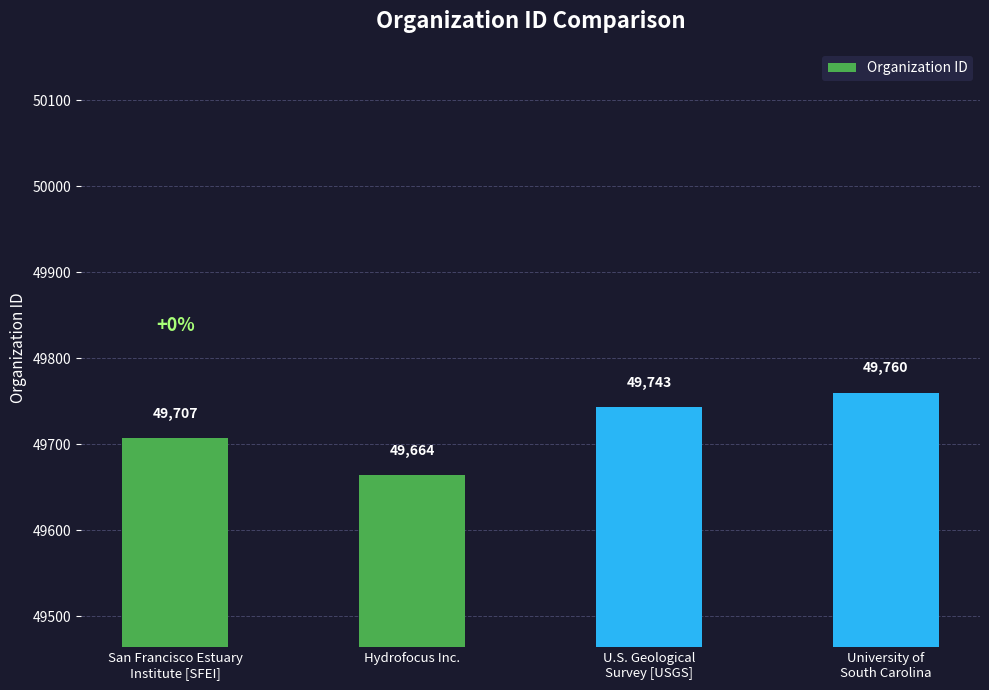

What is the ratio of the value at U.S. Geological
Survey [USGS] to the value at San Francisco Estuary
Institute [SFEI]?

1.0